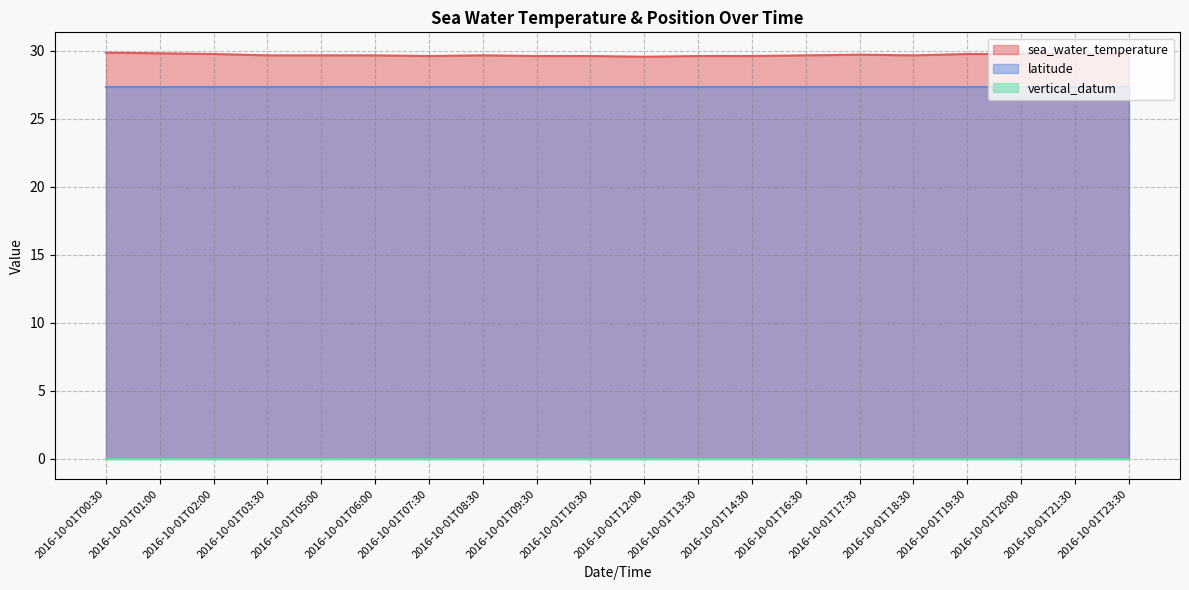

How many lines are shown in the chart?

3